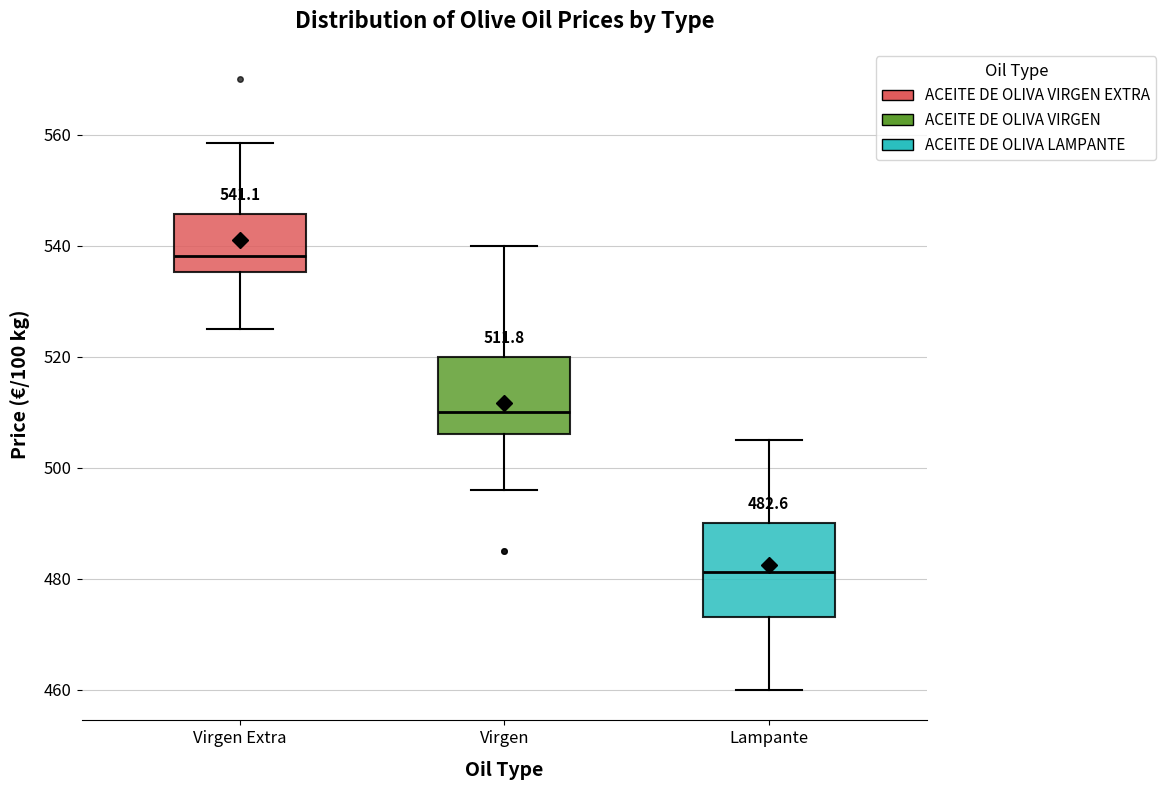

Which box has the lowest median line?

Lampante